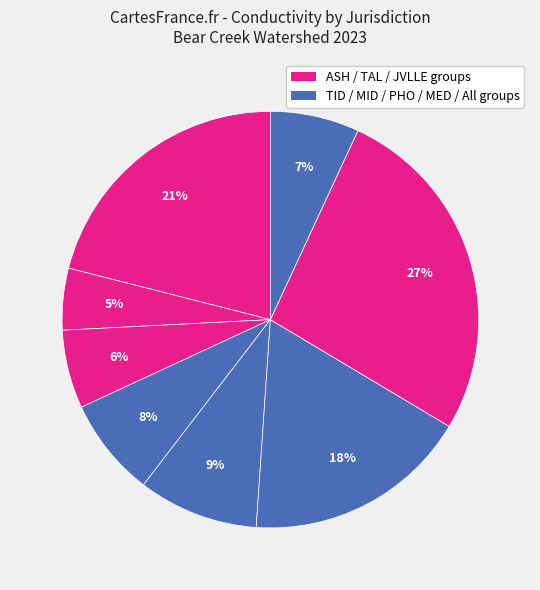

Count the number of slices in the pie.

8